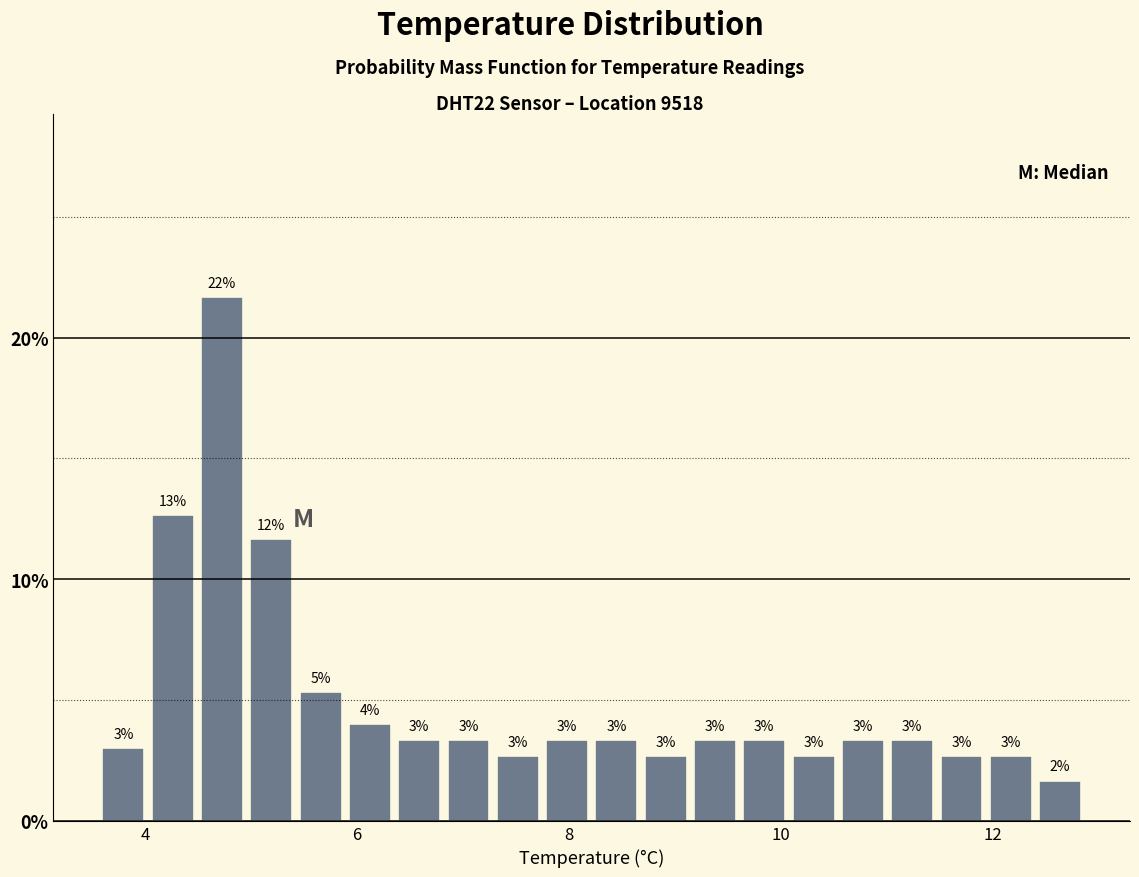

Around what value on the x-axis is the tallest bar? Give the approximate position of its centre, as read against the axis.

4.8